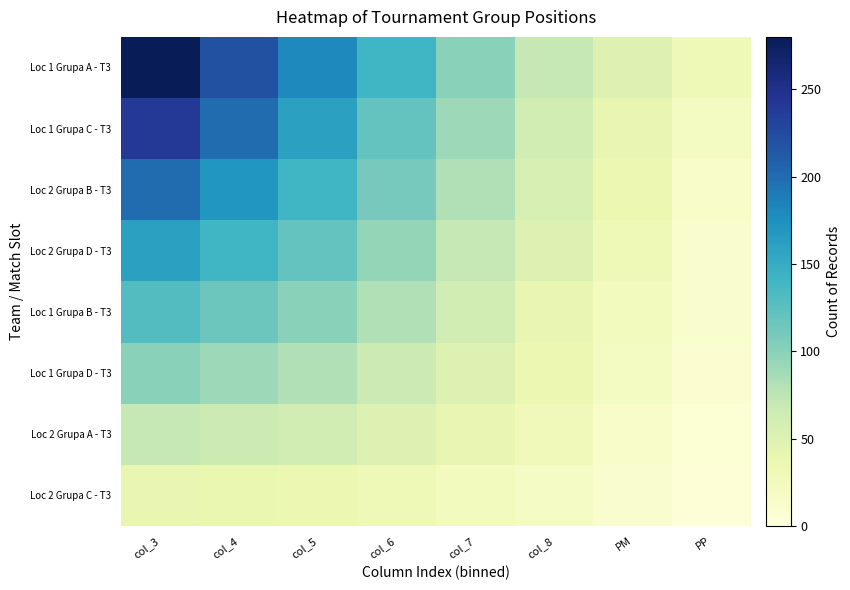

At which category does the chart reach its peak across all series?

col_3